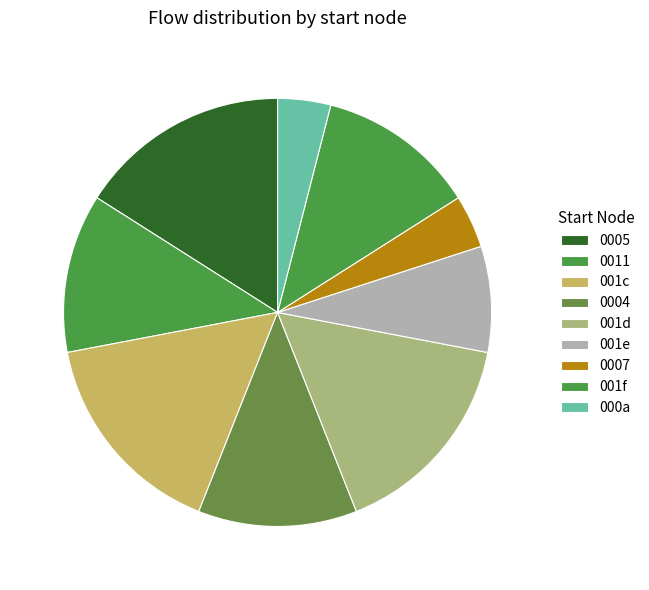

How many segments does this pie chart have?

9